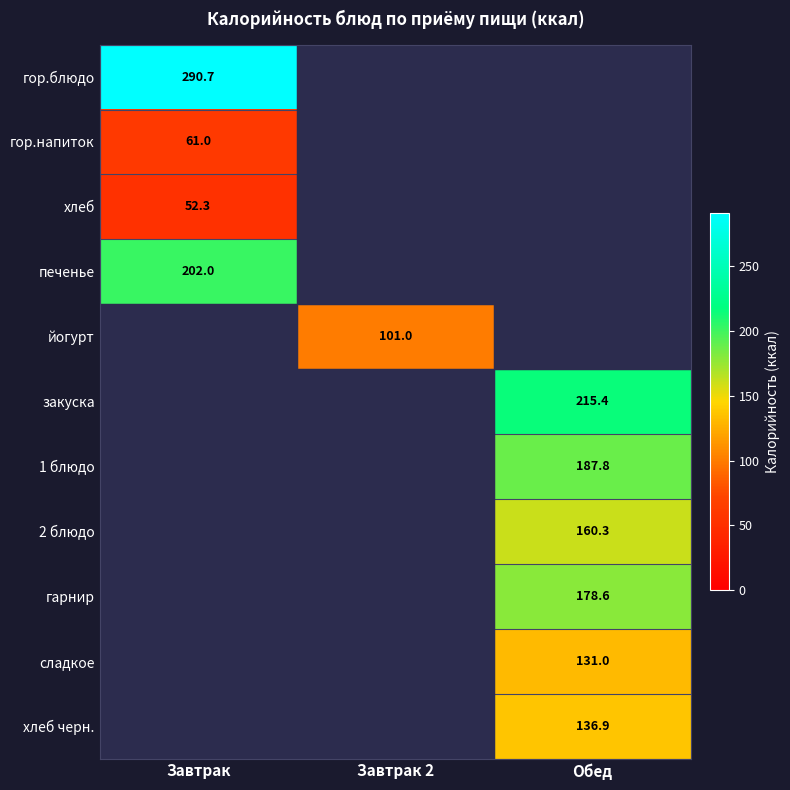

The value of 1 блюдо at Обед is 187.8. True or false?

True